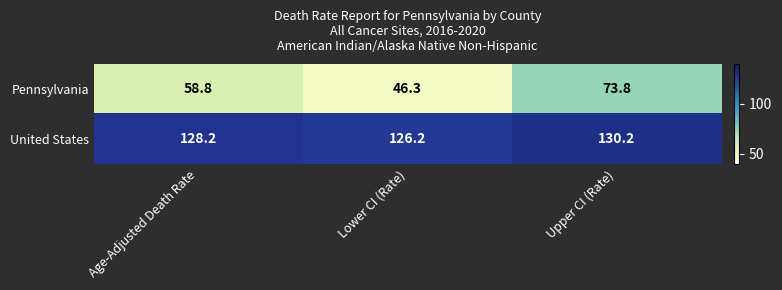

What value does the United States series have at Lower CI (Rate)?

126.2